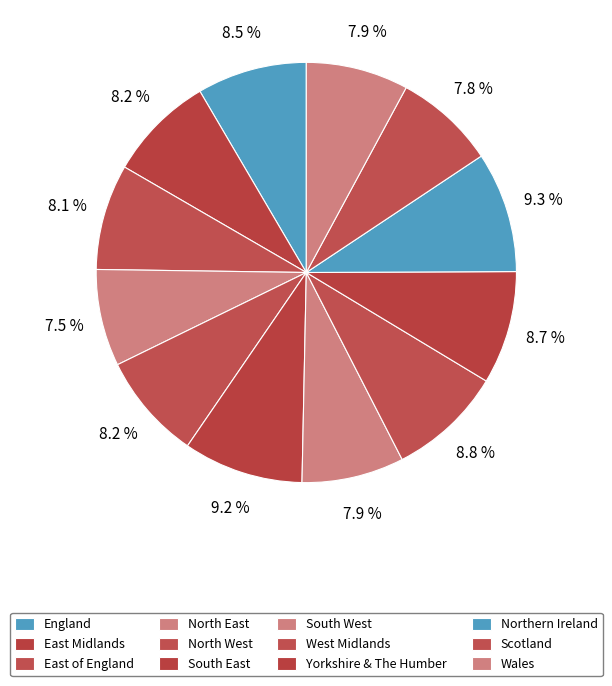

Which category has the biggest portion of the pie?

Northern Ireland